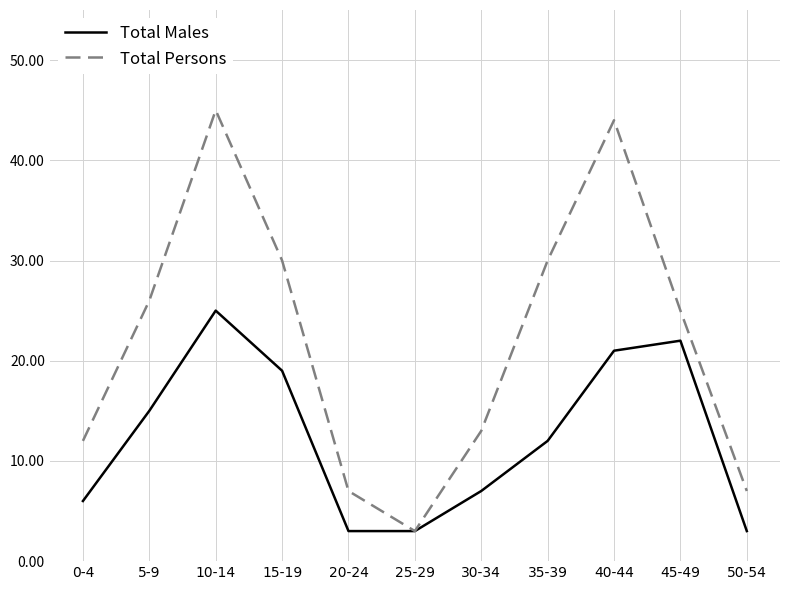

Is it true that Total Males equals 14 at 40-44?

False